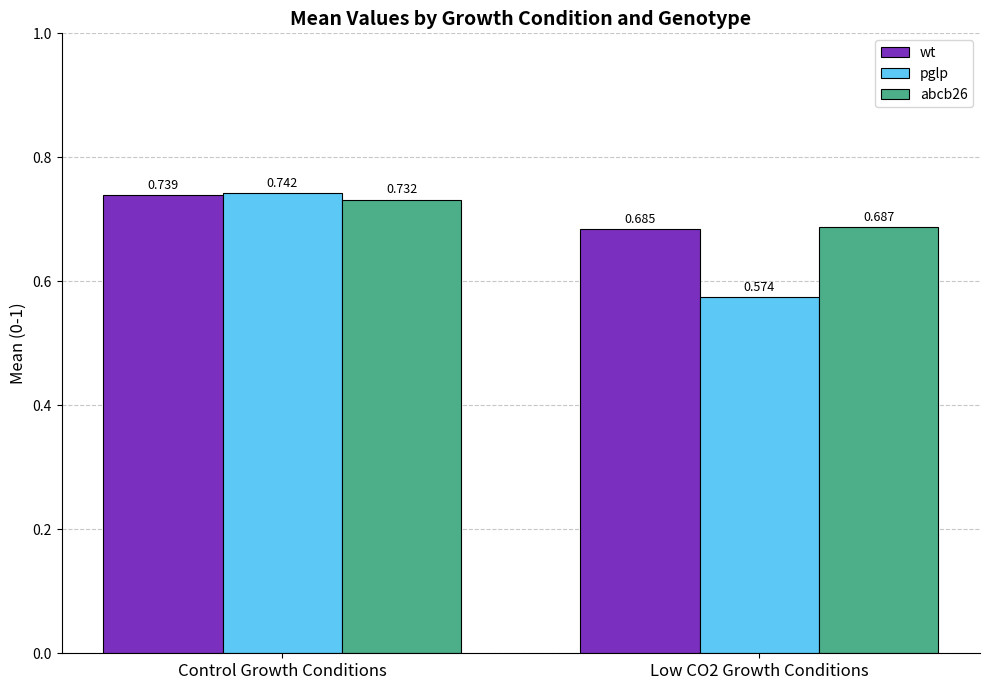

At which category is the sum across all series the highest?

Control Growth Conditions